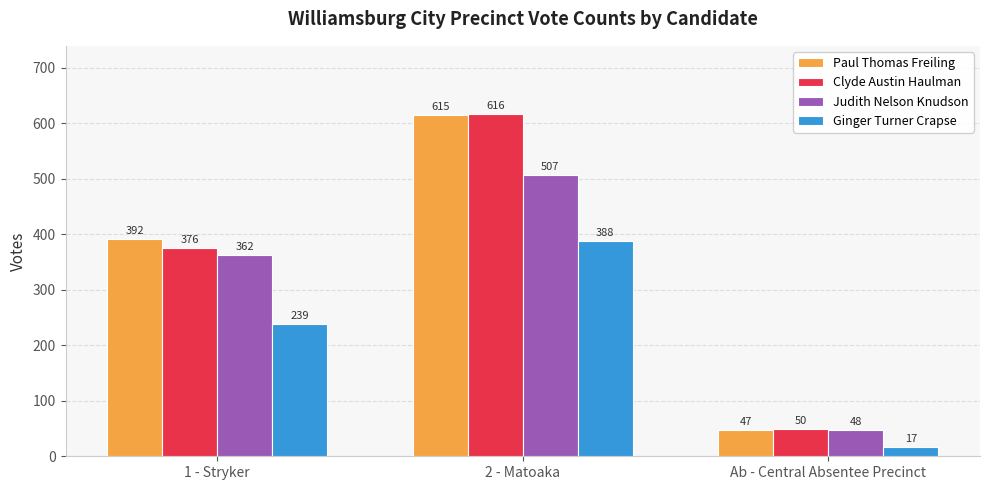

What position from the right is 1 - Stryker?

3